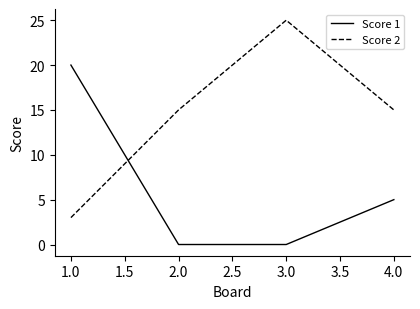

What is the maximum value for Score 1?

20